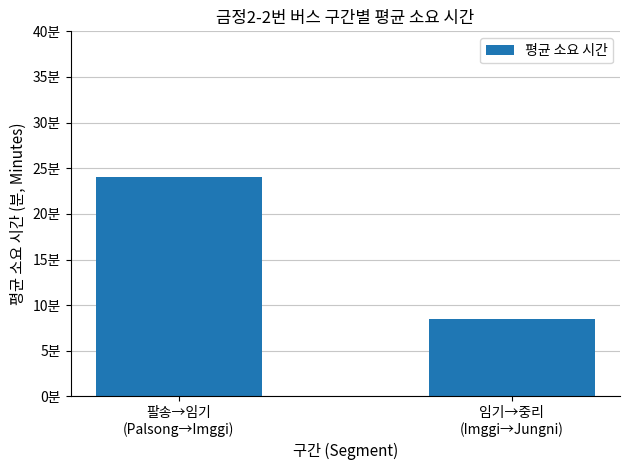

Are the bars horizontal?

No